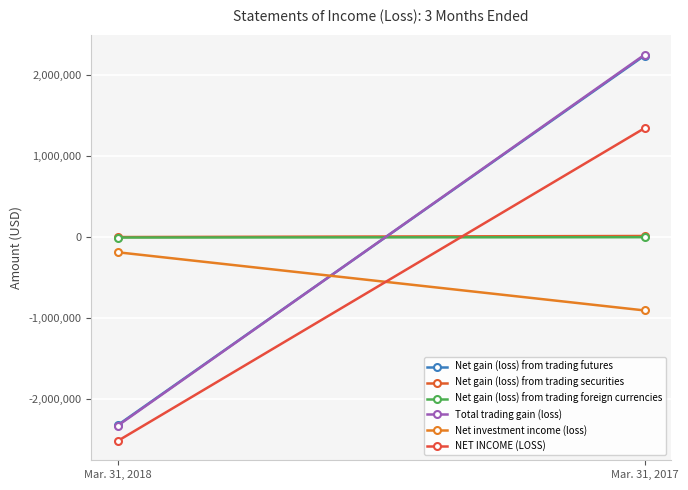

Which series has the widest spread of values?

Total trading gain (loss)